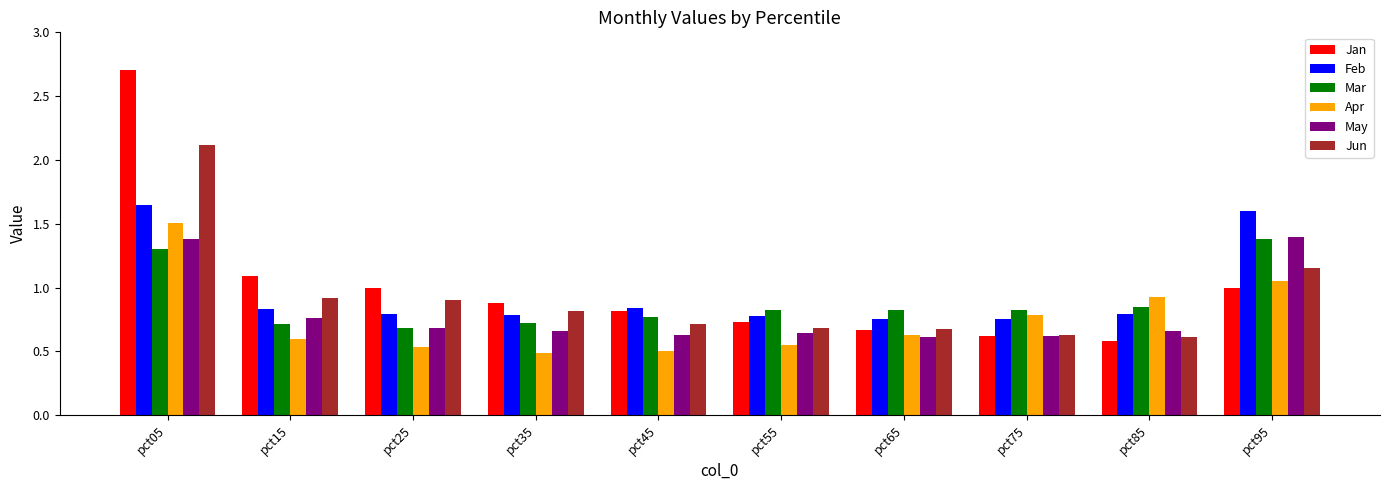

Which series has the widest spread of values?

Jan